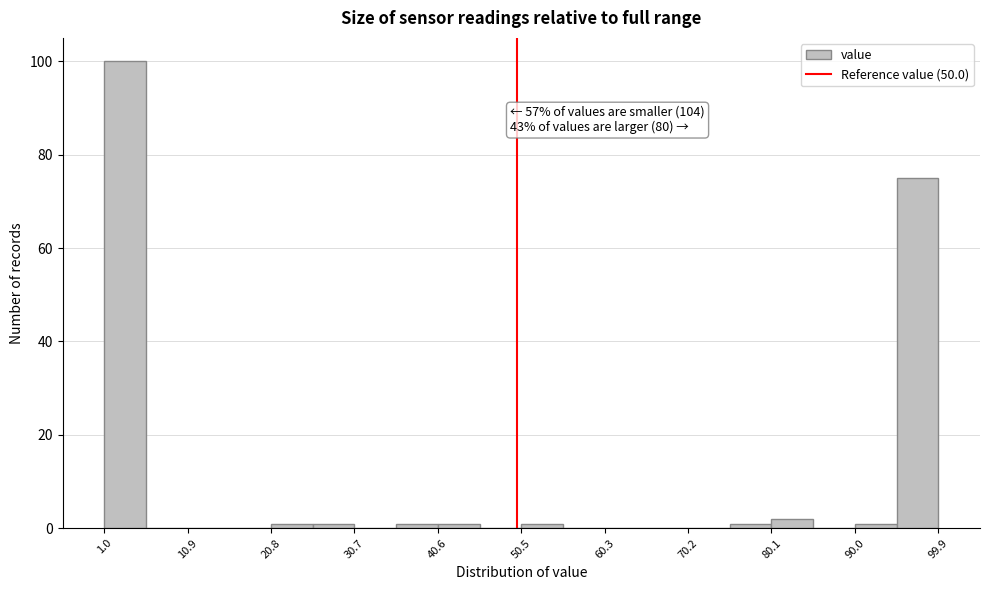

Over which range of the x-axis is the bar tallest?

1 to 6